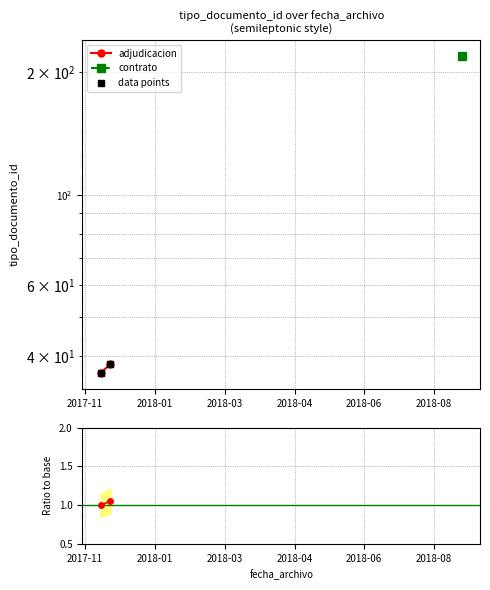

Count the number of data series in this chart.

3